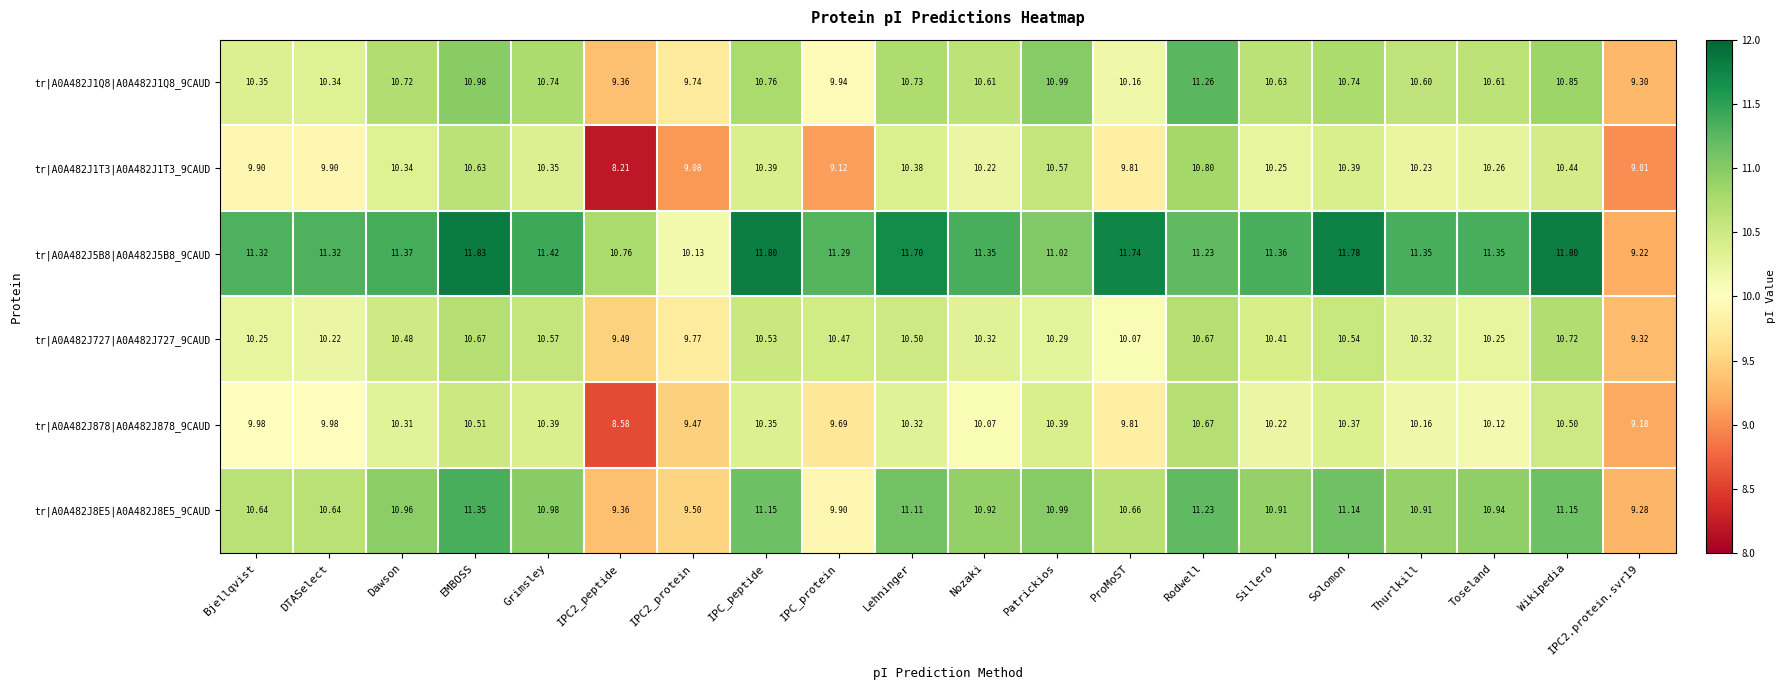

Which label corresponds to the largest value in the chart?

EMBOSS